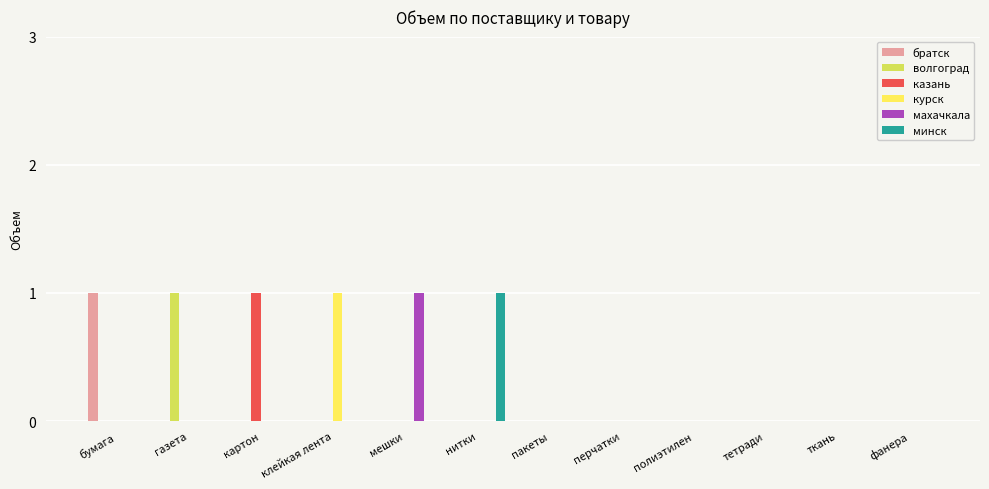

How many groups of bars are there?

12